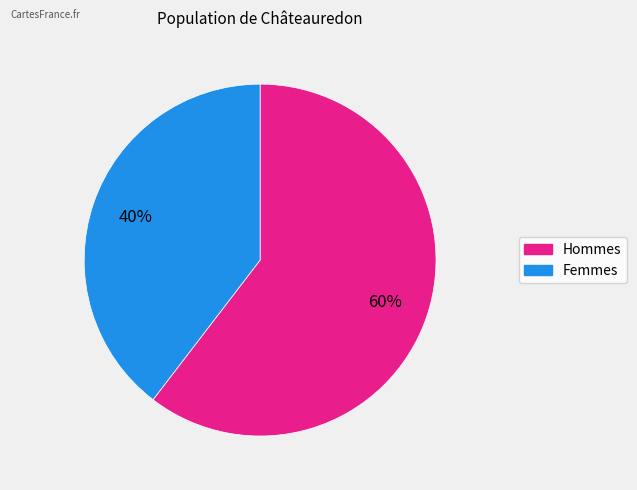

To the nearest percent, what is the average slice percentage?

50%